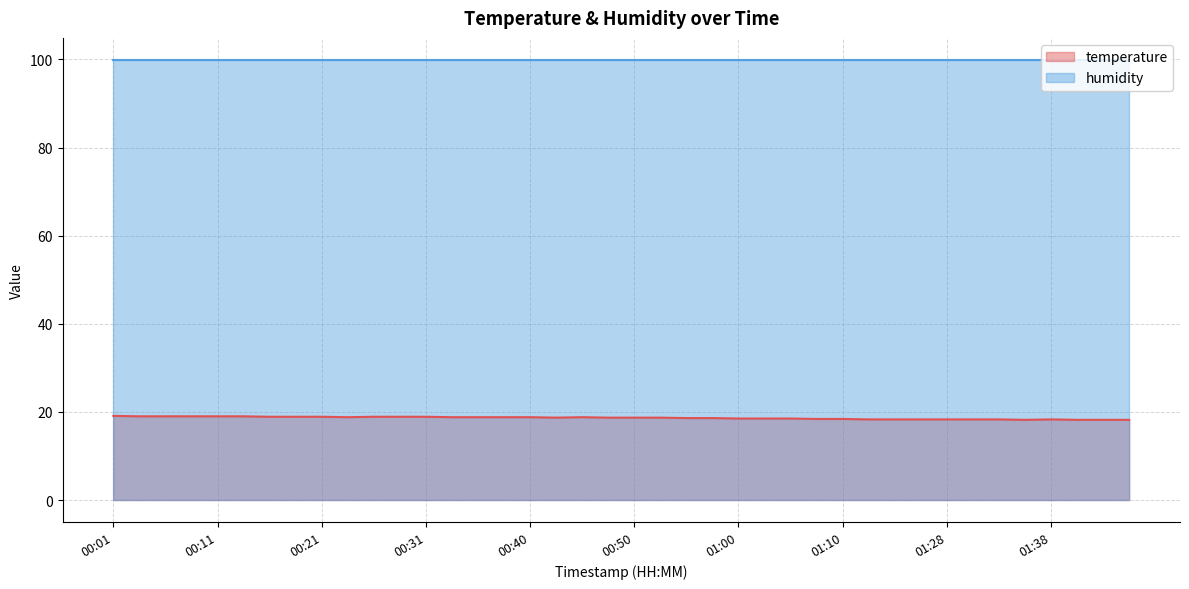

What is the smallest value displayed?

18.2